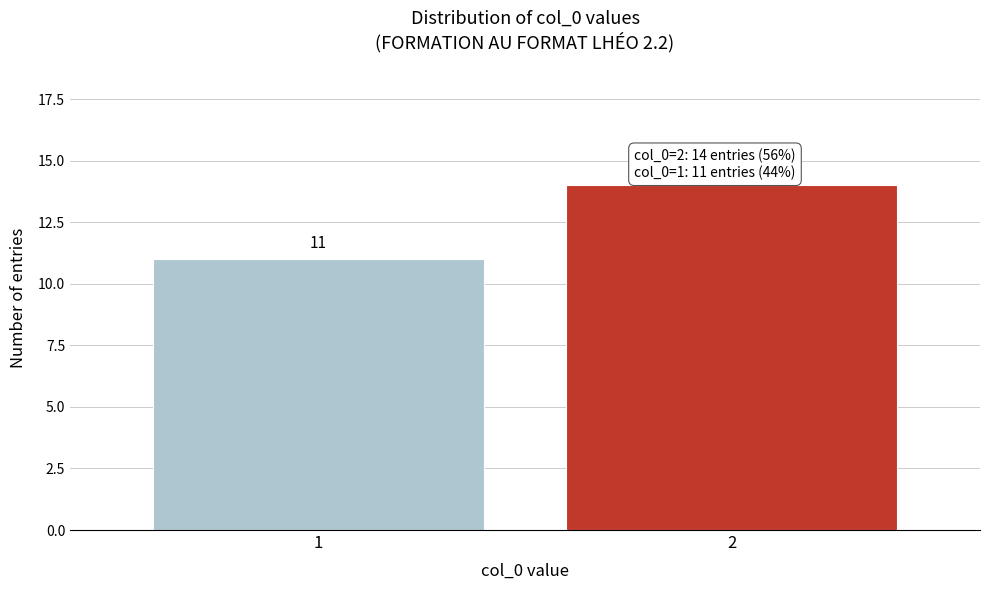

Reading left to right, extract all data points from this chart.

1=11	2=14